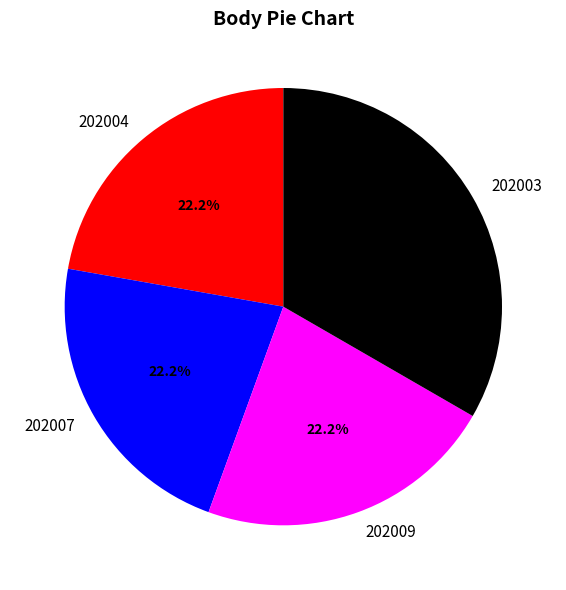

Which category has the biggest portion of the pie?

202003